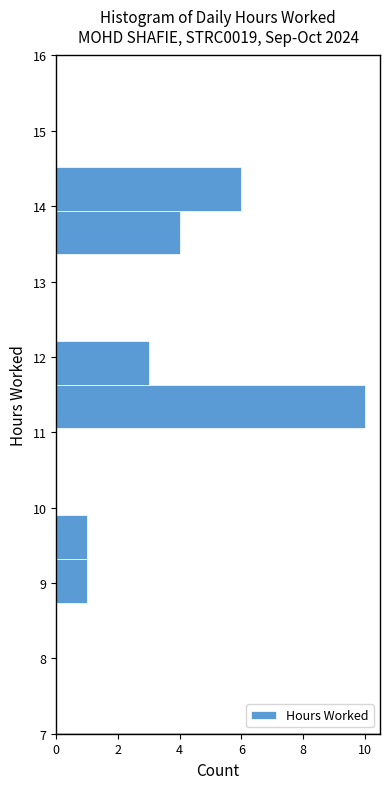

Which range on the y-axis has the longest bar?

11.1 to 11.6